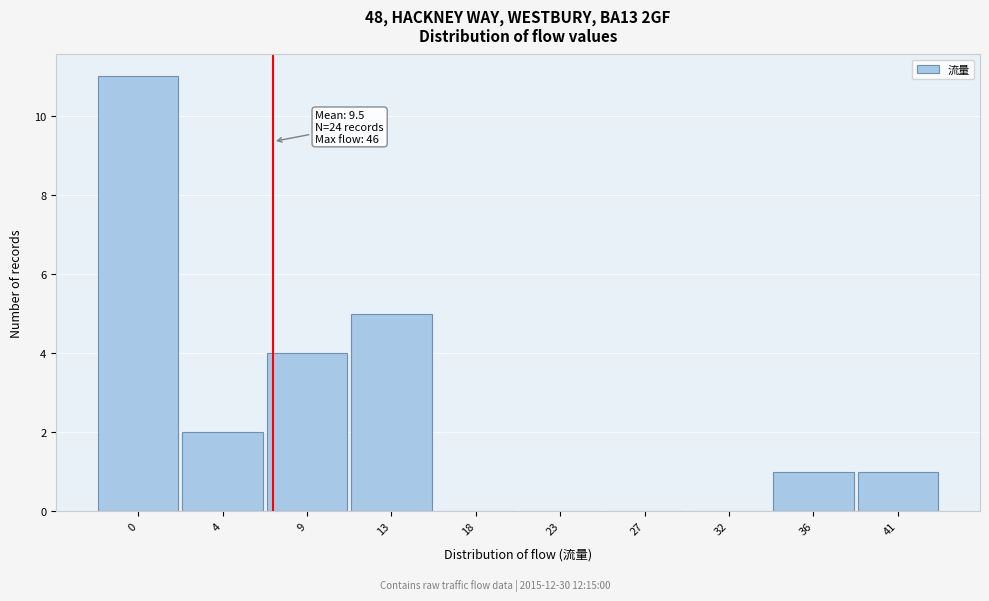

Reading left to right, list all the values displayed in this chart.

0=11	4=2	9=4	13=5	18=0	23=0	27=0	32=0	36=1	41=1